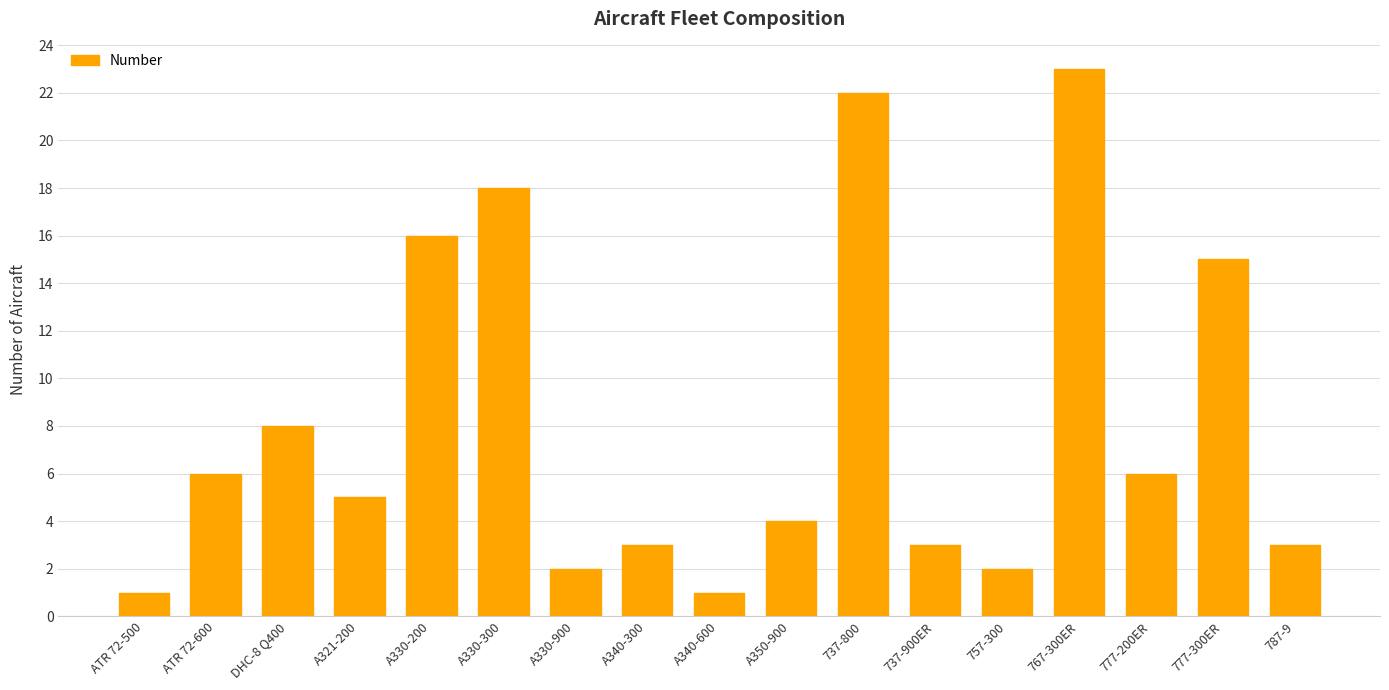

The value at 767-300ER is 12. True or false?

False